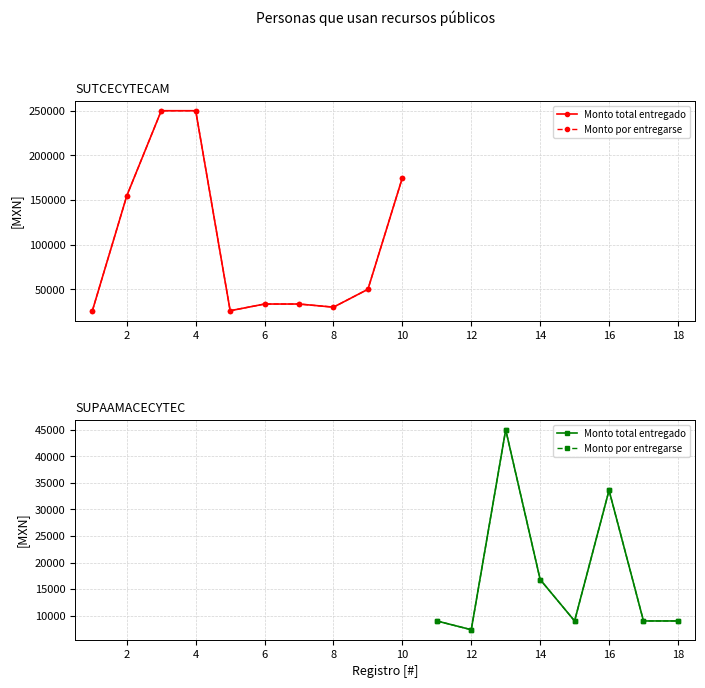

How many values in Monto por entregarse are above zero?

8